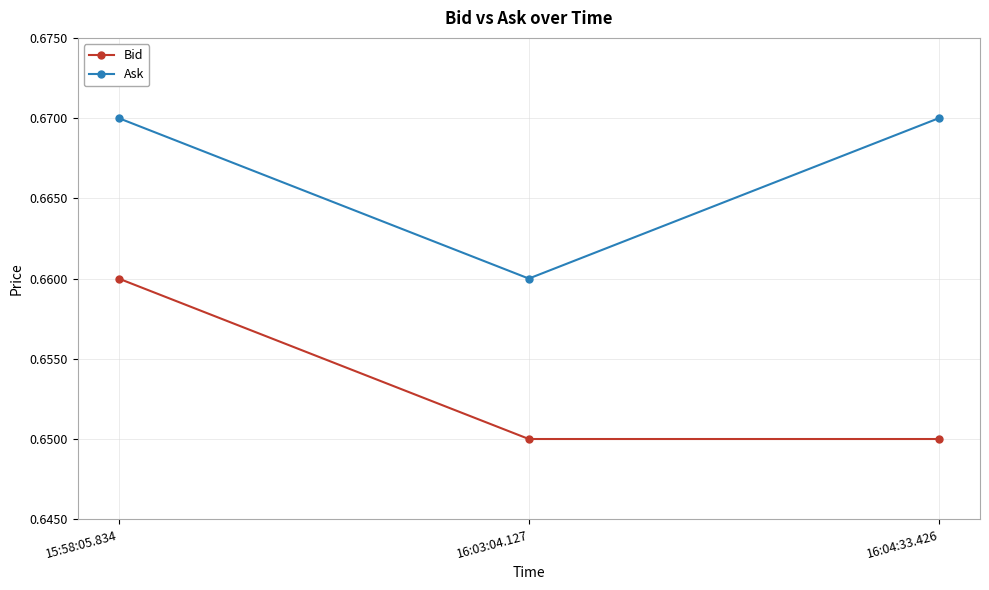

What is the label of the 1st point from the right?

16:04:33.426